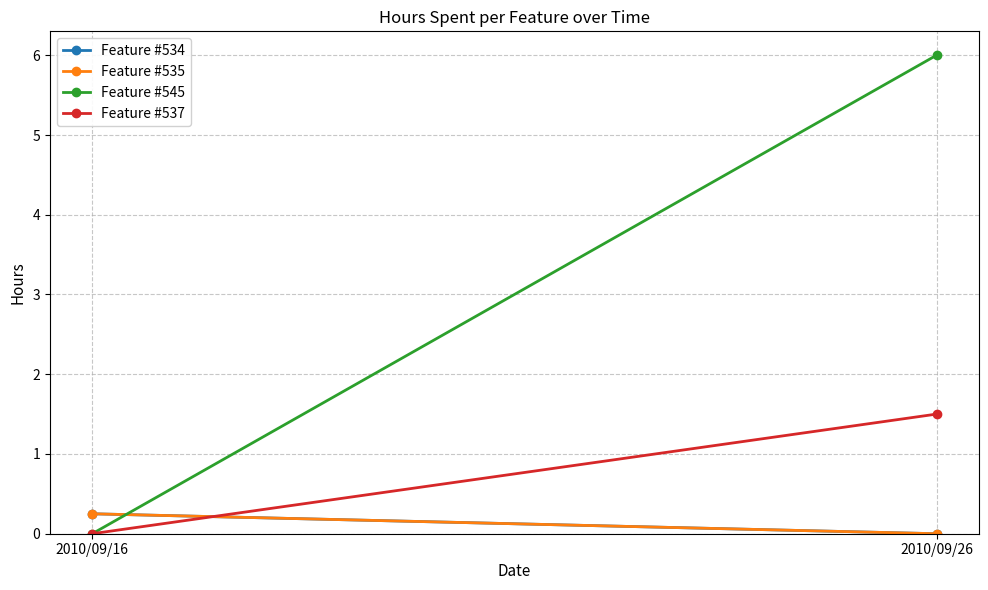

What is the average value of the Feature #534 series?

0.1